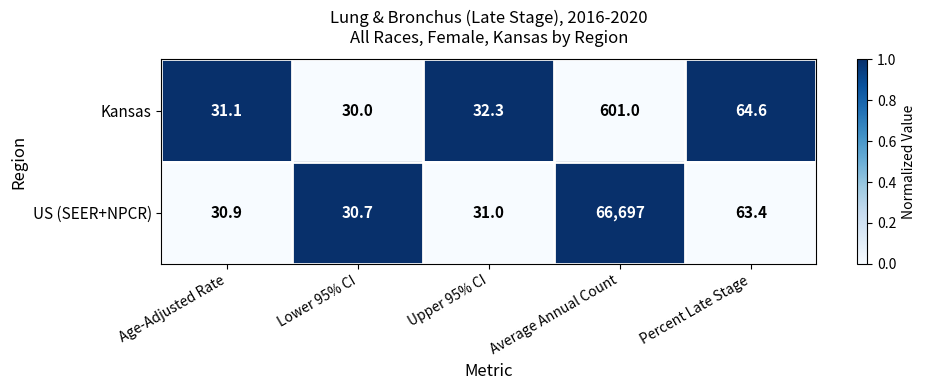

Is it true that Kansas equals 64.6 at Percent Late Stage?

True